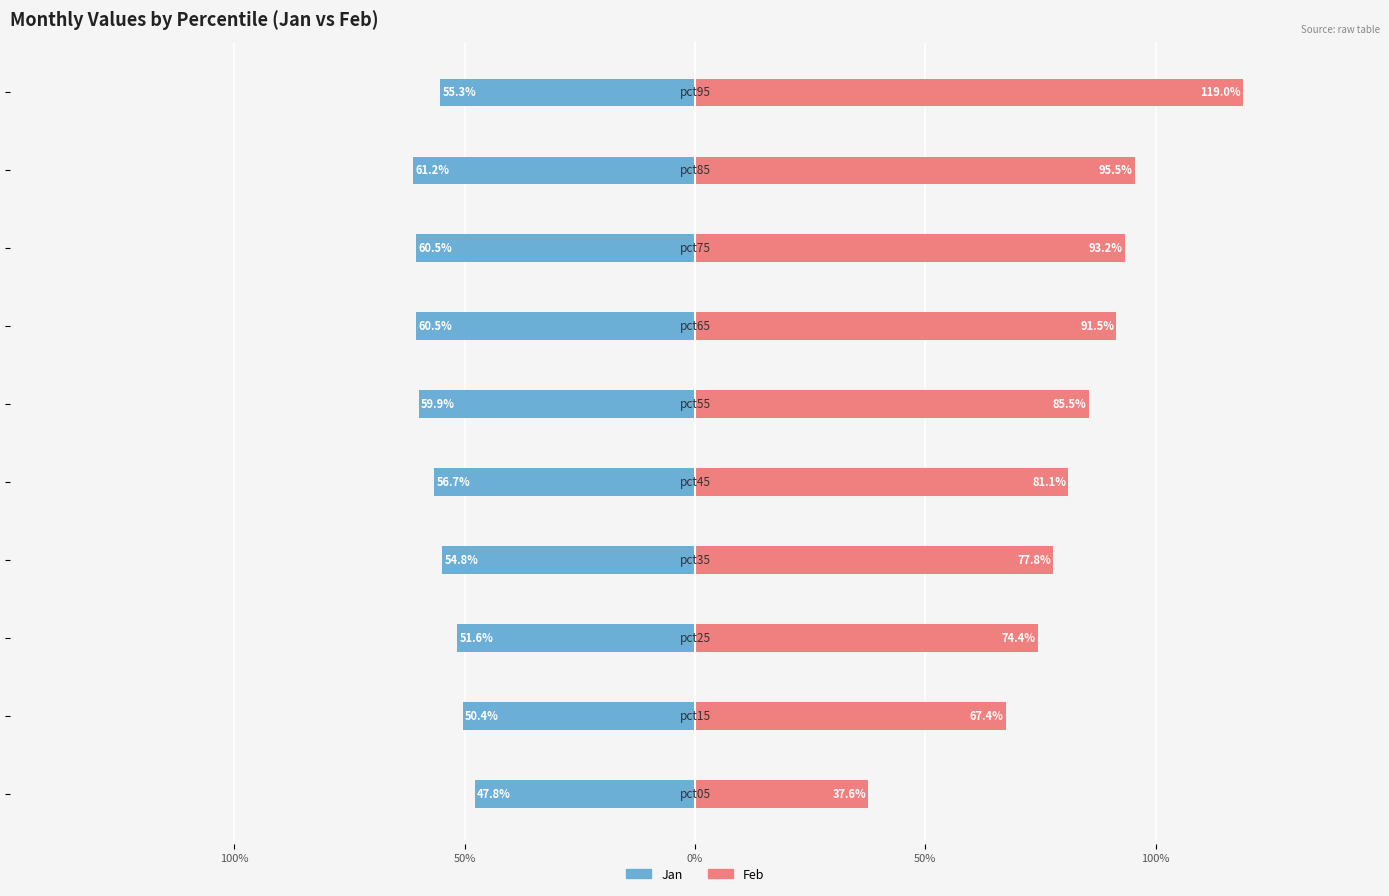

Which series has the widest spread of values?

Feb